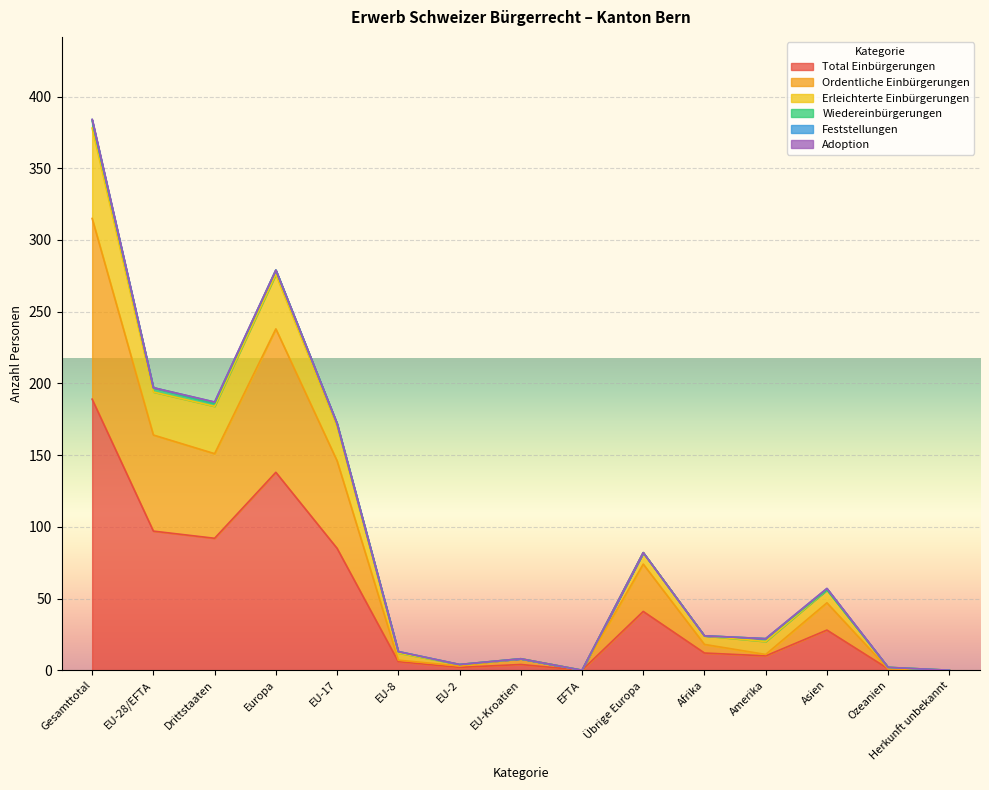

True or false: Ordentliche Einbürgerungen and Total Einbürgerungen cross at least once.

False